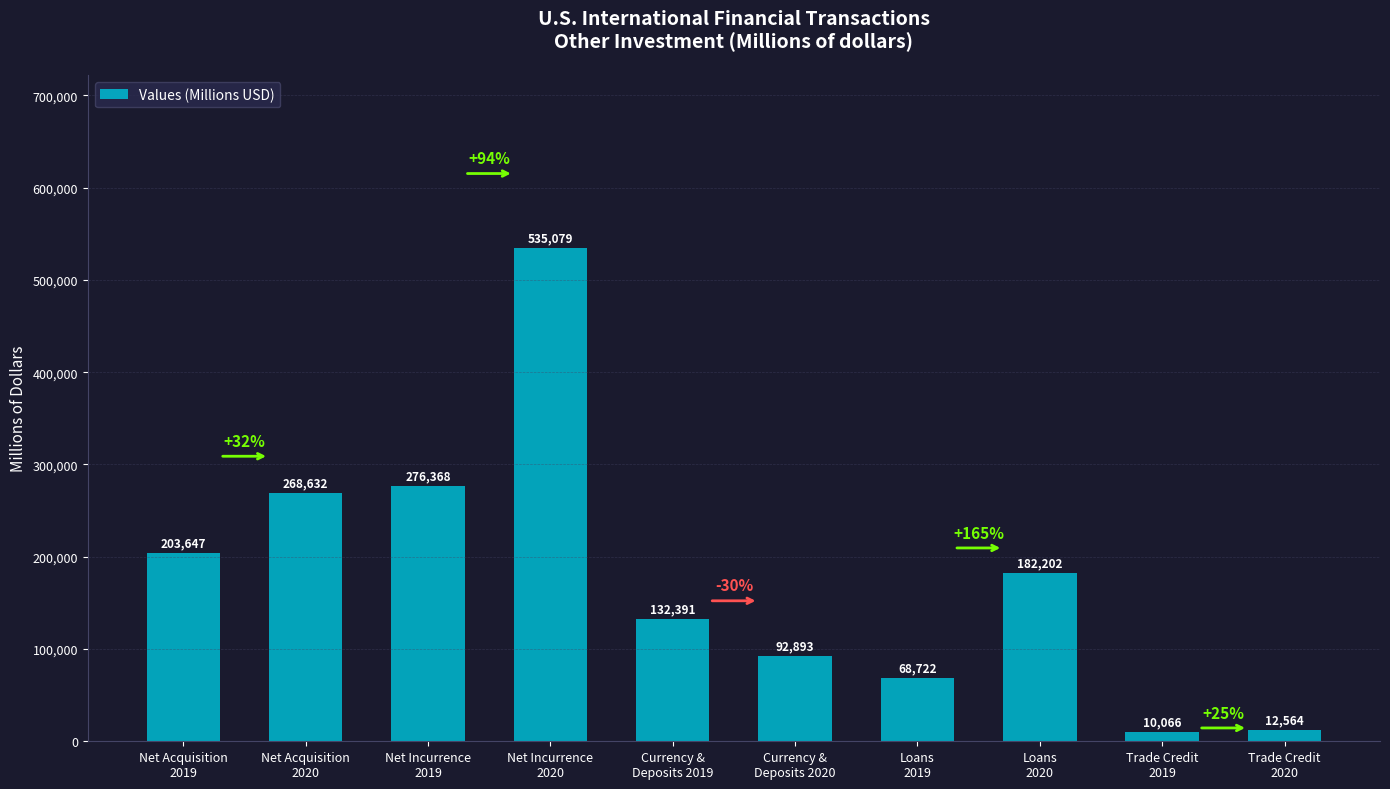

Reading left to right, extract all data points from this chart.

203647	268632	276368	535079	132391	92893	68722	182202	10066	12564